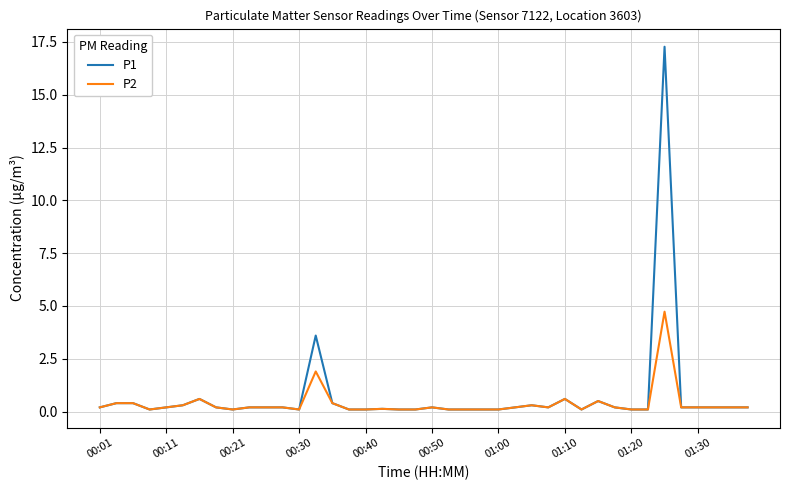

List the series in order of their peak value, lowest first.

P2, P1